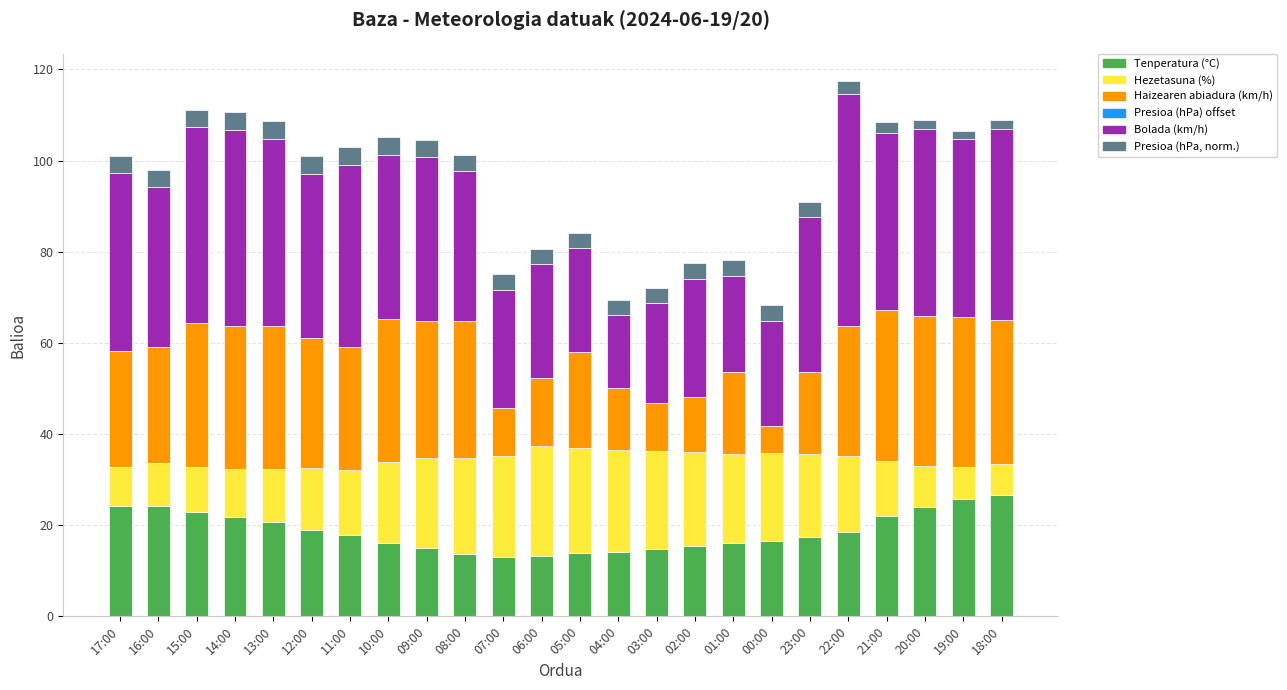

What is the highest value of the Tenperatura (°C) series?

26.6